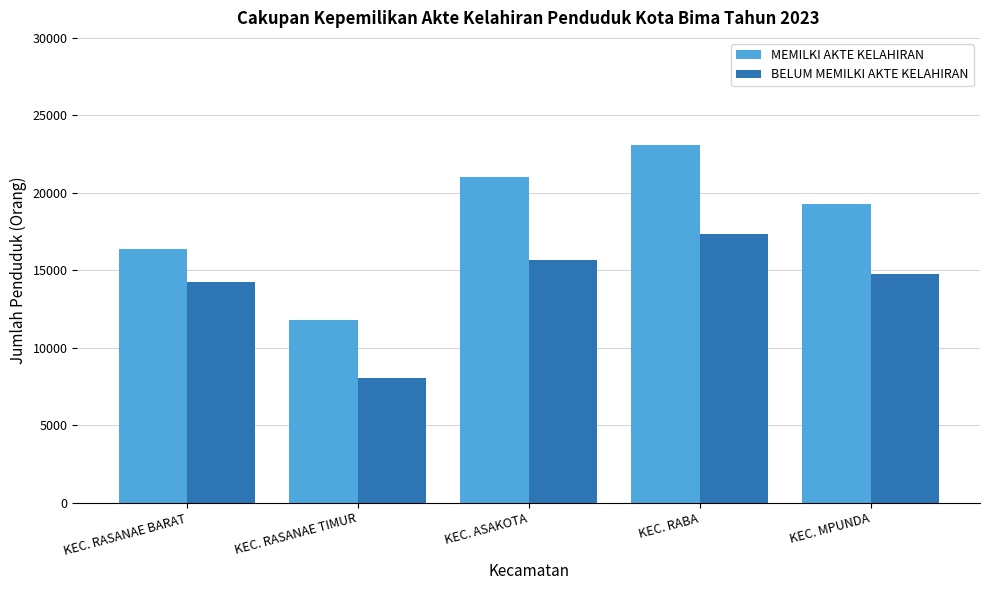

How many bars are there in each group?

2